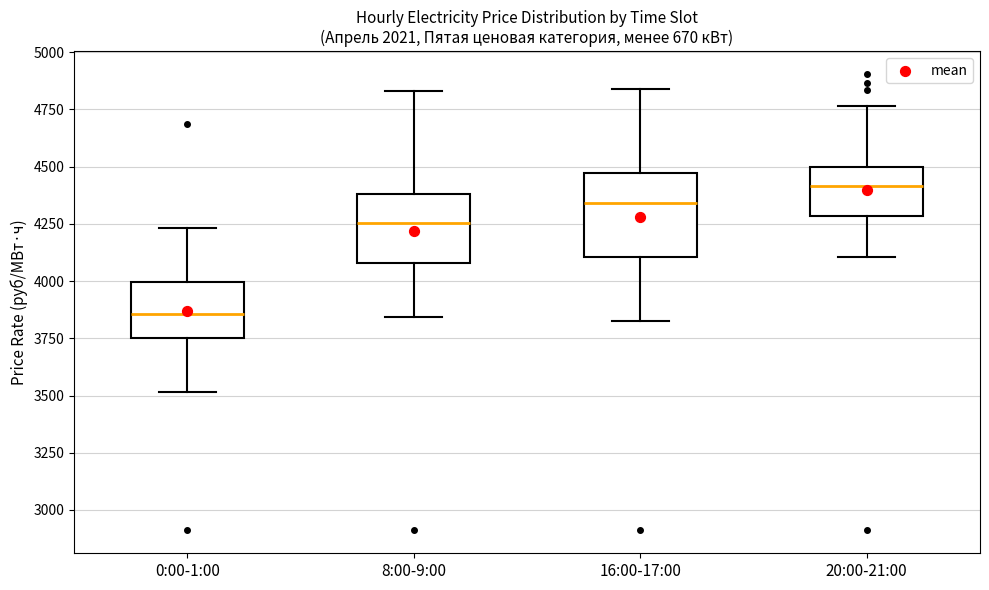

Where does the upper whisker of the box for 20:00-21:00 end on the y-axis? The values are not printed on the chart, so give them approximately, as read against the axis.

4750